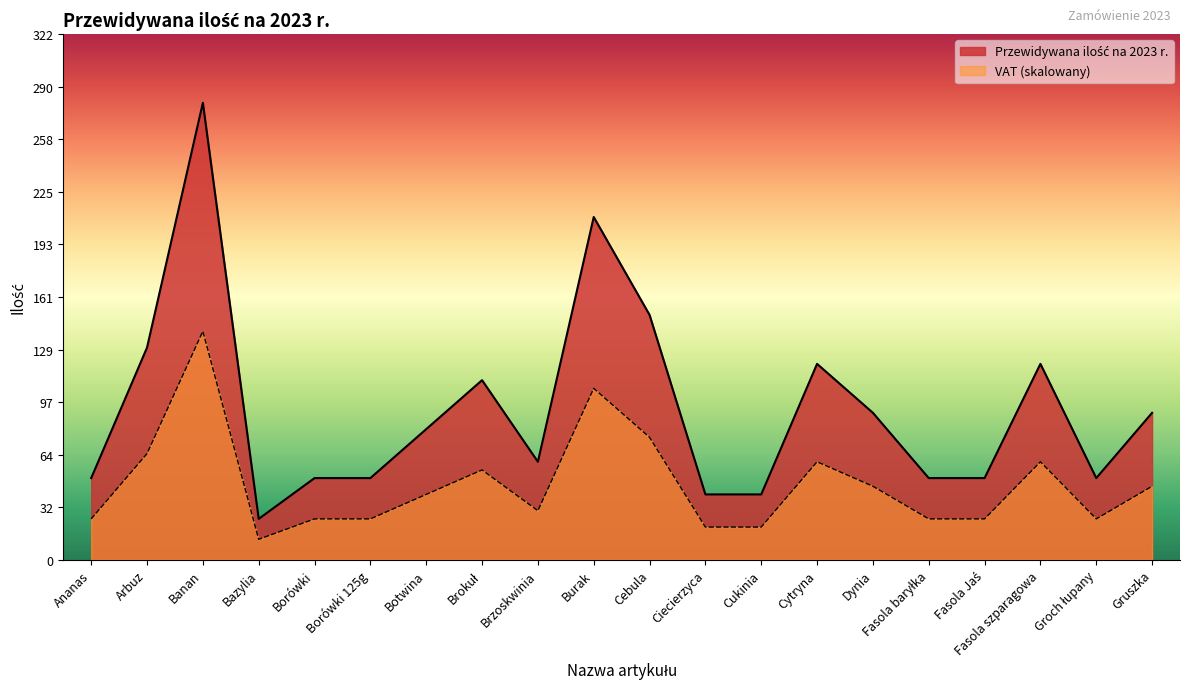

How many data points are above 80?

9